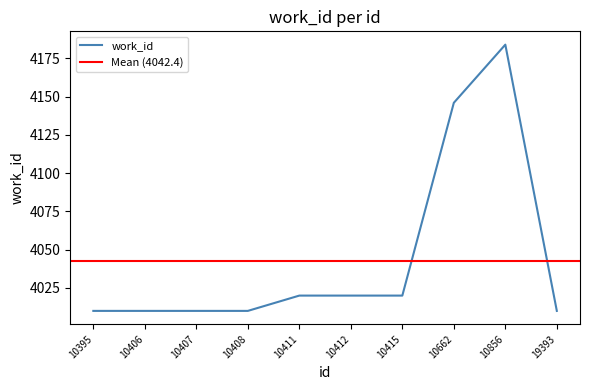

List the labels in order of value, largest first.

10856, 10662, 10411, 10412, 10415, 10395, 10406, 10407, 10408, 19393